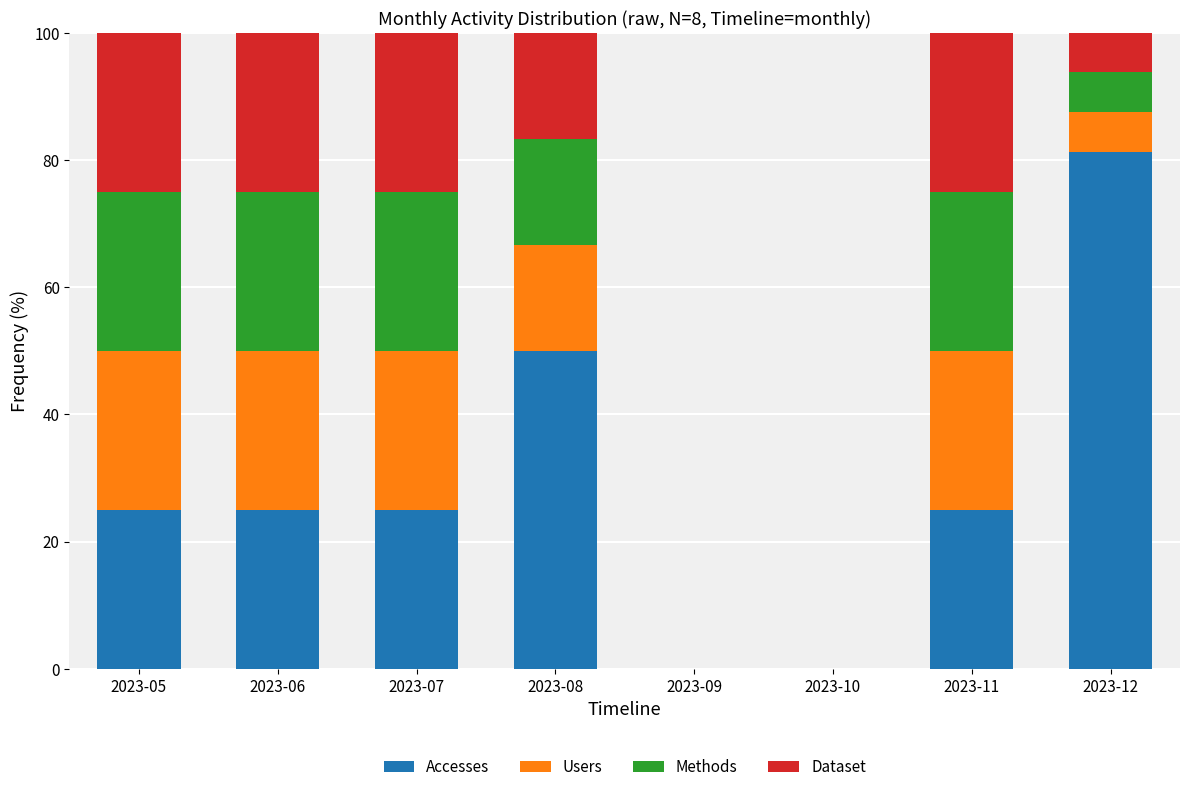

Which category has the highest value in the Accesses series?

2023-12